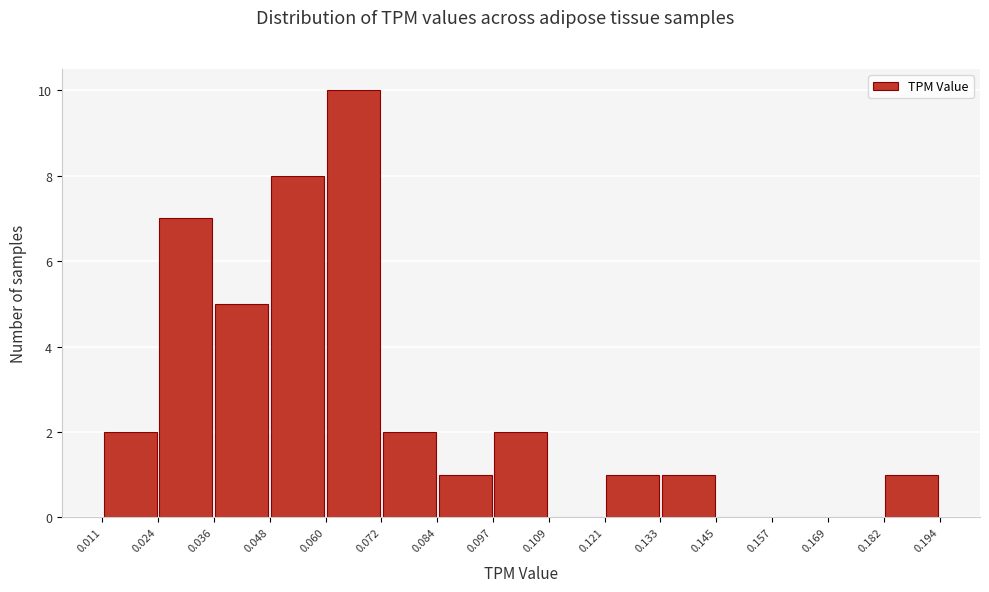

How tall is the bar that spans 0.084 to 0.097 on the x-axis? The values are not printed on the chart, so give them approximately, as read against the axis.

1